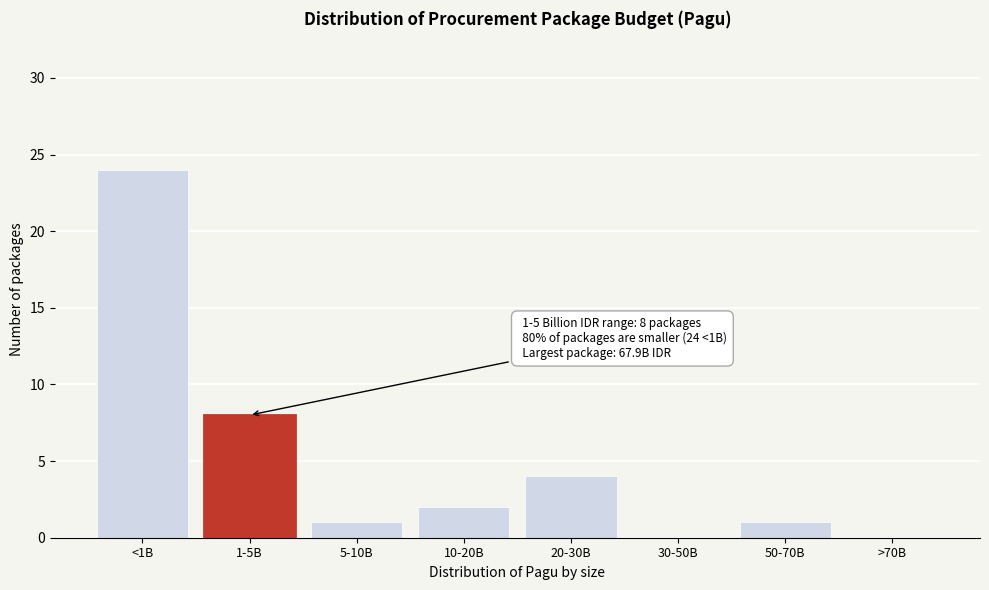

Reading left to right, extract all data points from this chart.

<1B=24	1-5B=8	5-10B=1	10-20B=2	20-30B=4	30-50B=0	50-70B=1	>70B=0